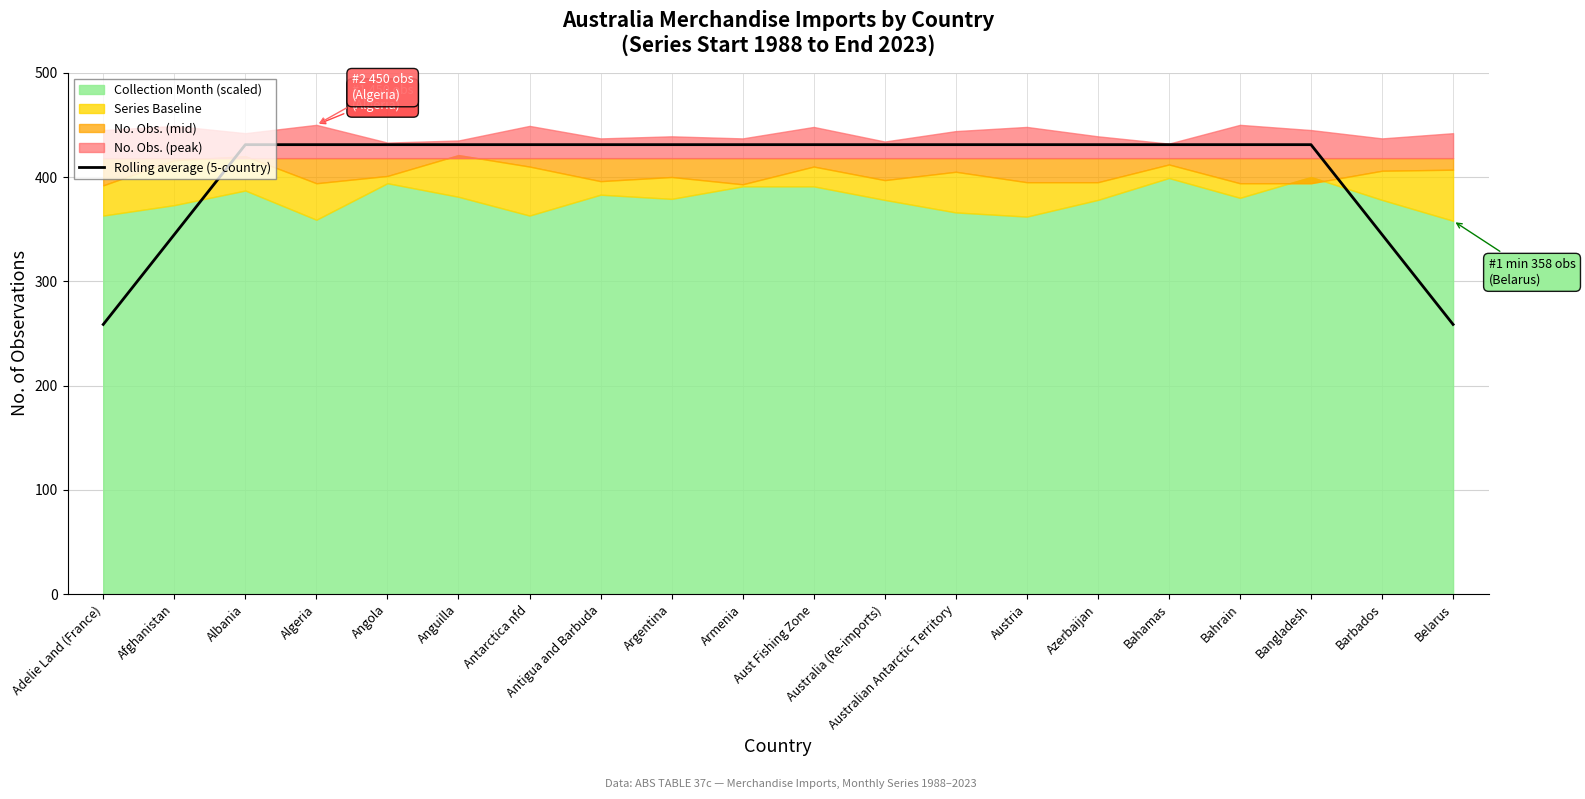

What is the label of the 18th point from the right?

Albania